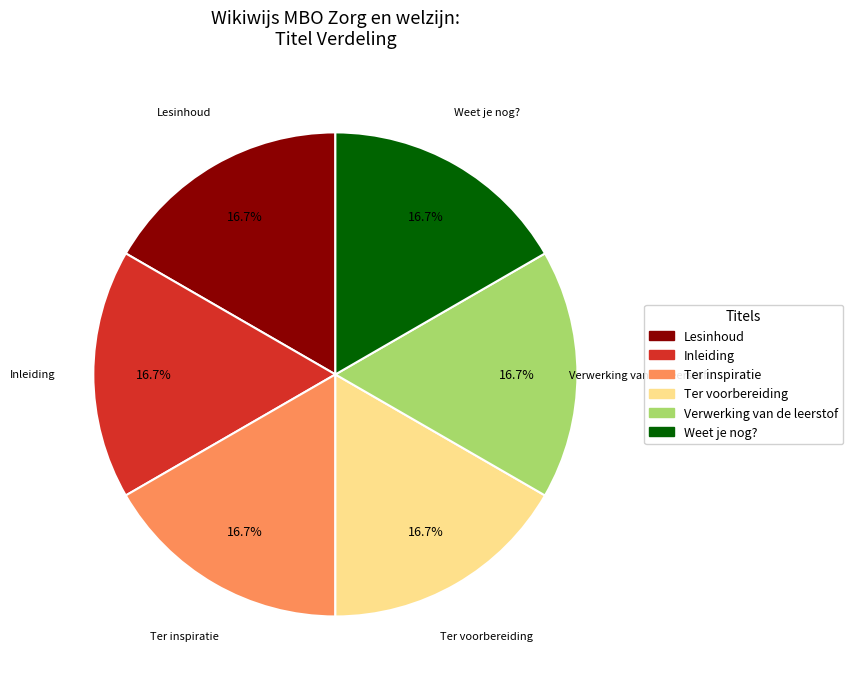

What percentage is the Lesinhoud slice, to the nearest percent?

17%